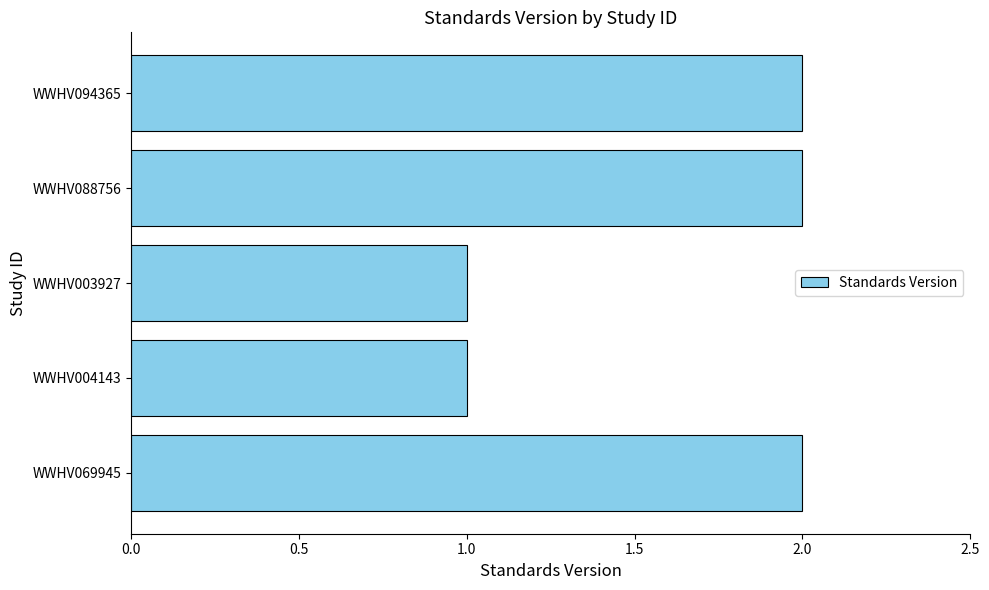

Reading bottom to top, what are all the values shown in this chart?

WWHV069945=2	WWHV004143=1	WWHV003927=1	WWHV088756=2	WWHV094365=2